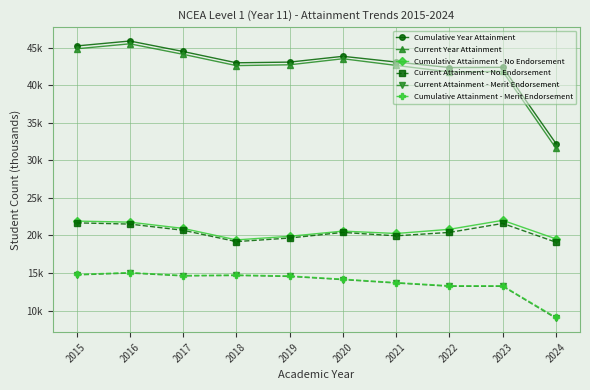

What is the lowest value of the Current Attainment - Merit Endorsement series?

9.0